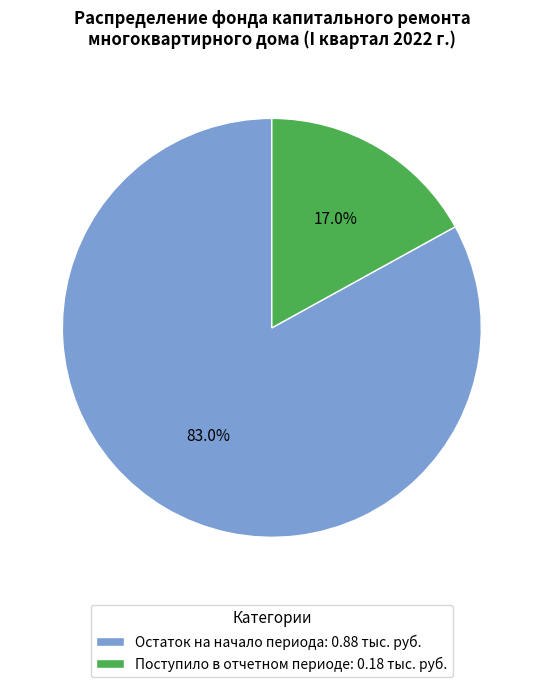

What is the largest slice in the pie chart?

Остаток на начало периода: 0.88 тыс. руб.